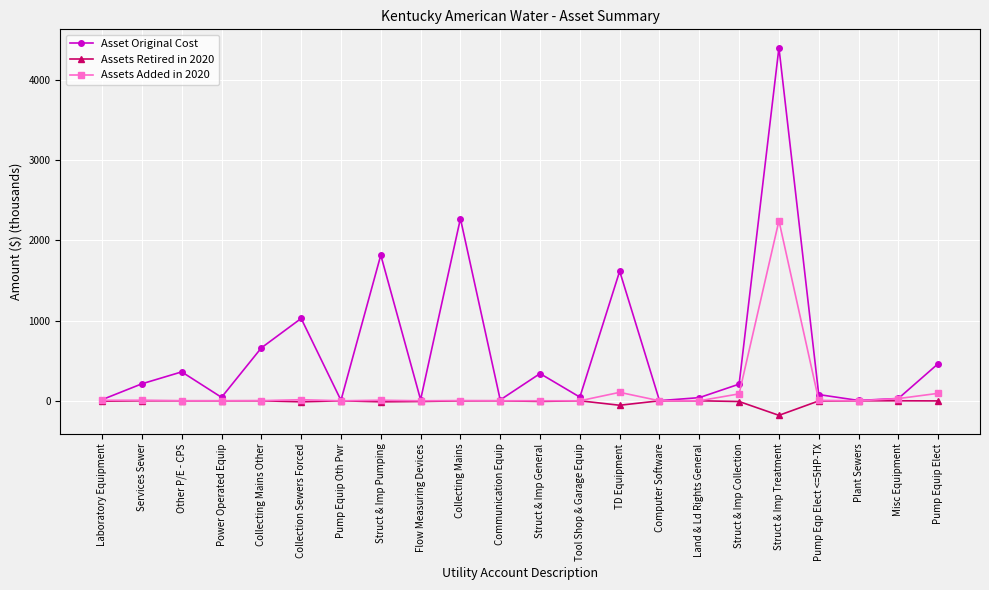

How many data points in Asset Original Cost are less than 207?

11